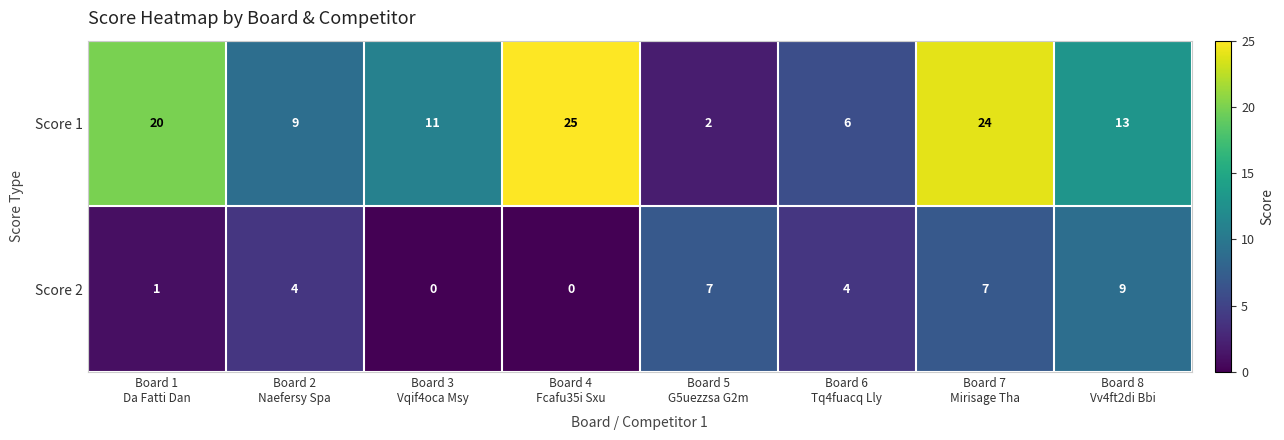

Reading left to right, what are all the values shown in this chart?

Score 1: 20	9	11	25	2	6	24	13
Score 2: 1	4	0	0	7	4	7	9